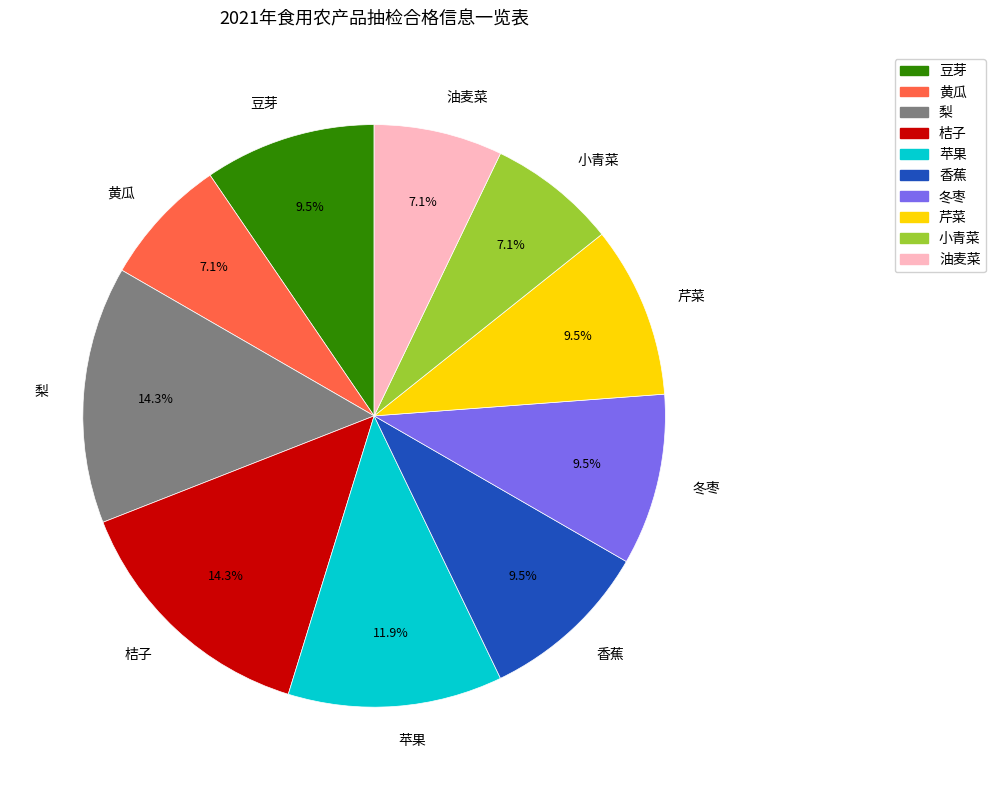

To the nearest percent, what is the difference between the 香蕉 and 黄瓜 slice percentages?

2%